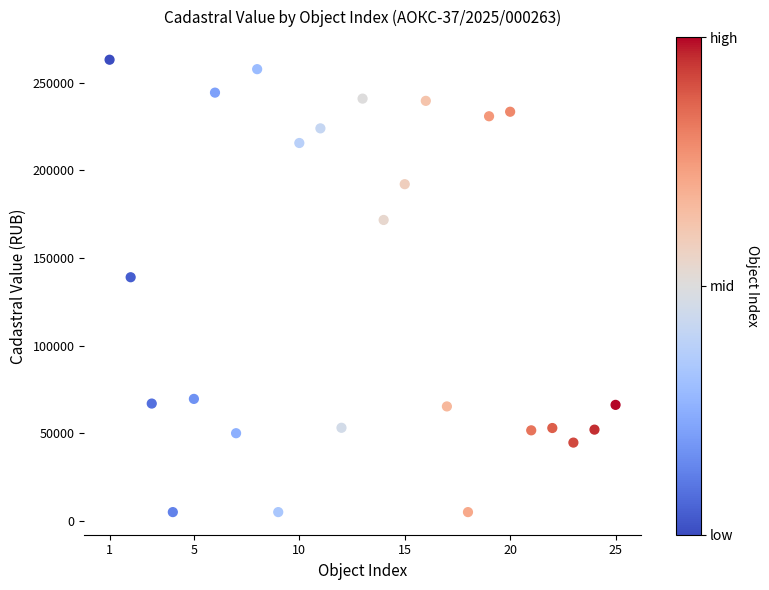

What Y value in the scatter plot is closest to 134095?

139039.4